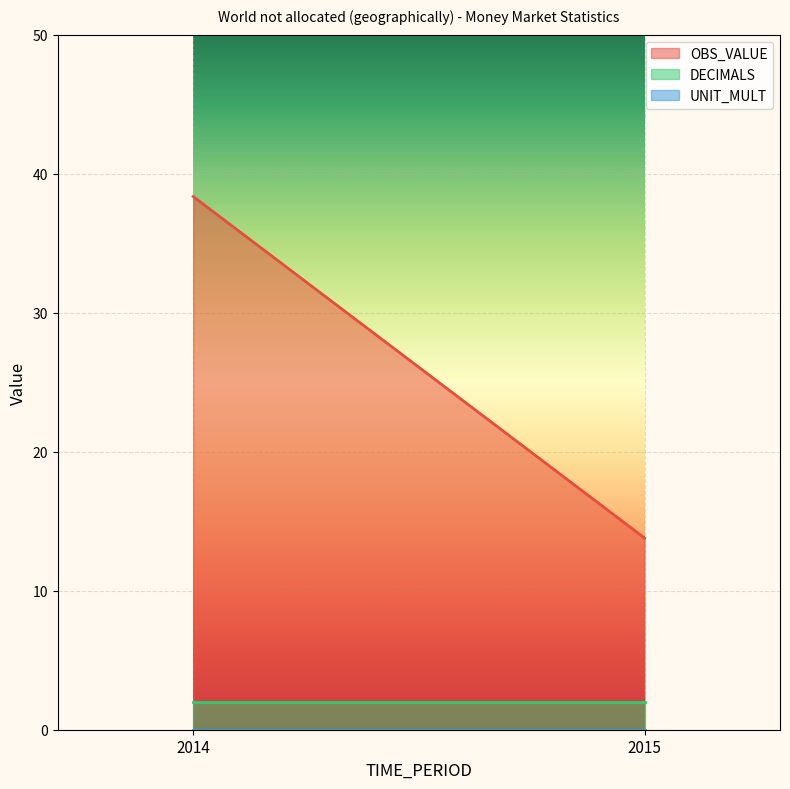

At which category is the sum across all series the highest?

2014